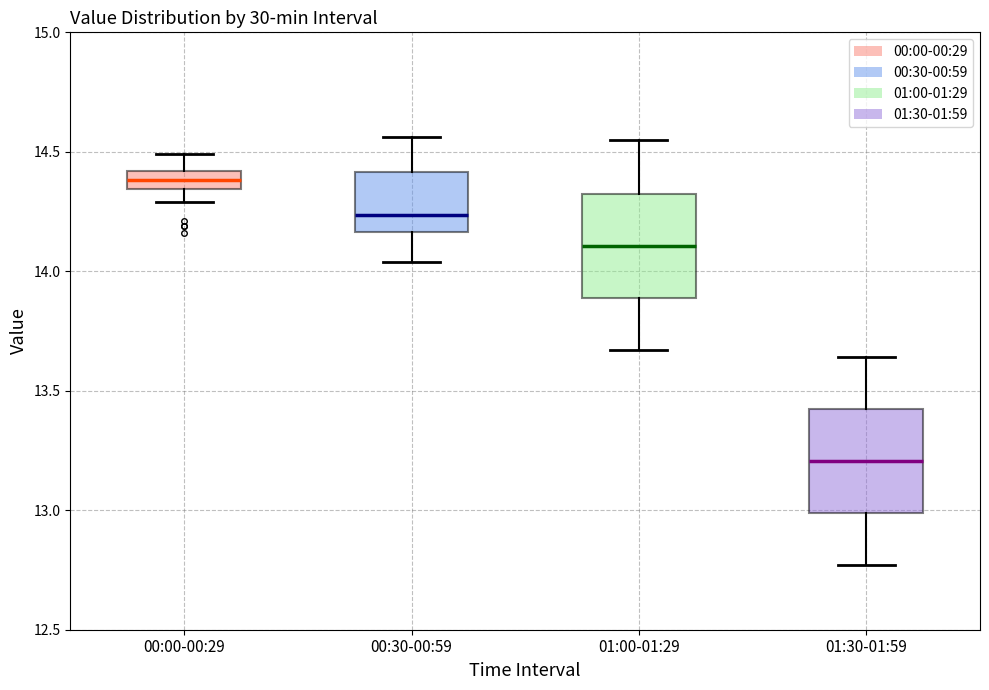

Reading left to right, transcribe this box plot: for each box, give where its median line is, the range the box spans, and where its two whiskers end, as read against the y-axis. The values are not printed on the chart, so give them approximately, as read against the axis.

00:00-00:29: median 14.40 (inside the box), box 14.35 to 14.40, whiskers 14.30 to 14.50
00:30-00:59: median 14.25, box 14.15 to 14.40, whiskers 14.05 to 14.55
01:00-01:29: median 14.10, box 13.90 to 14.30, whiskers 13.65 to 14.55
01:30-01:59: median 13.20, box 13.00 to 13.40, whiskers 12.75 to 13.65